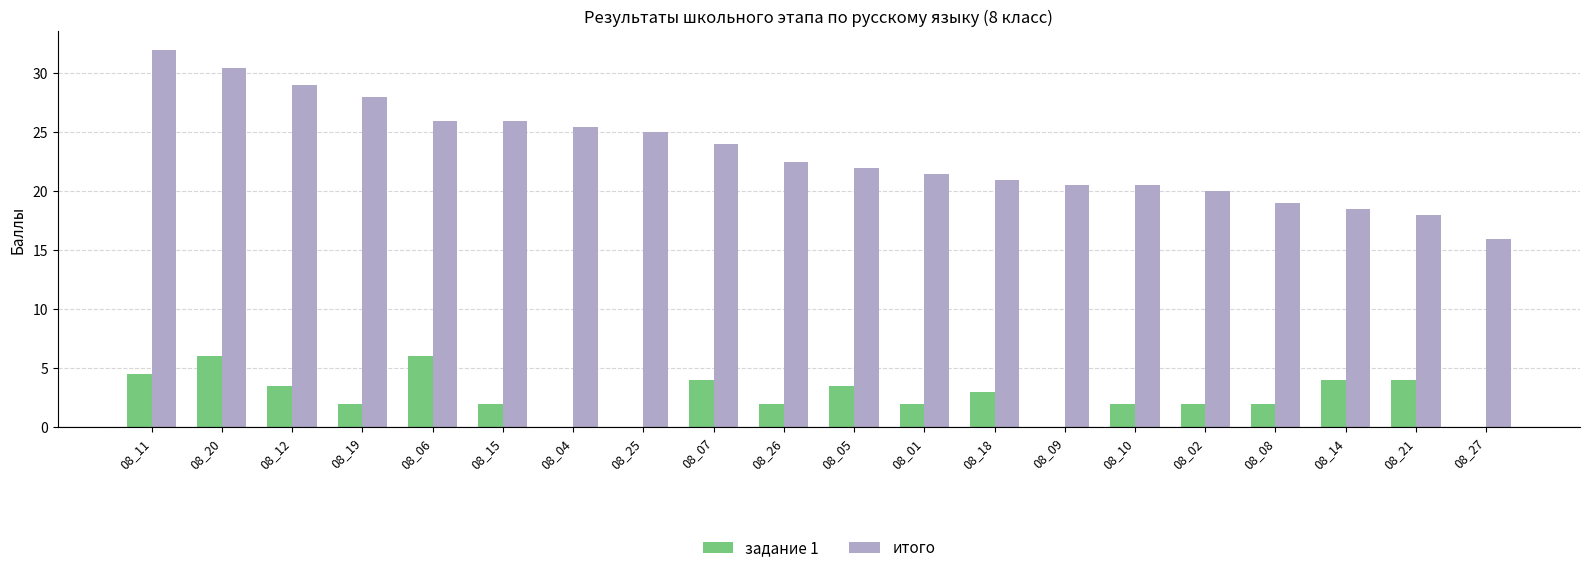

What is the average value of the задание 1 series?

2.6